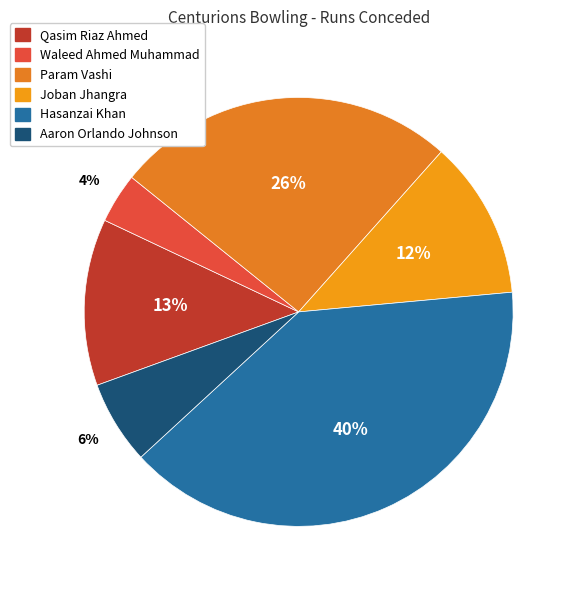

Which category has the smallest portion of the pie?

Waleed Ahmed Muhammad